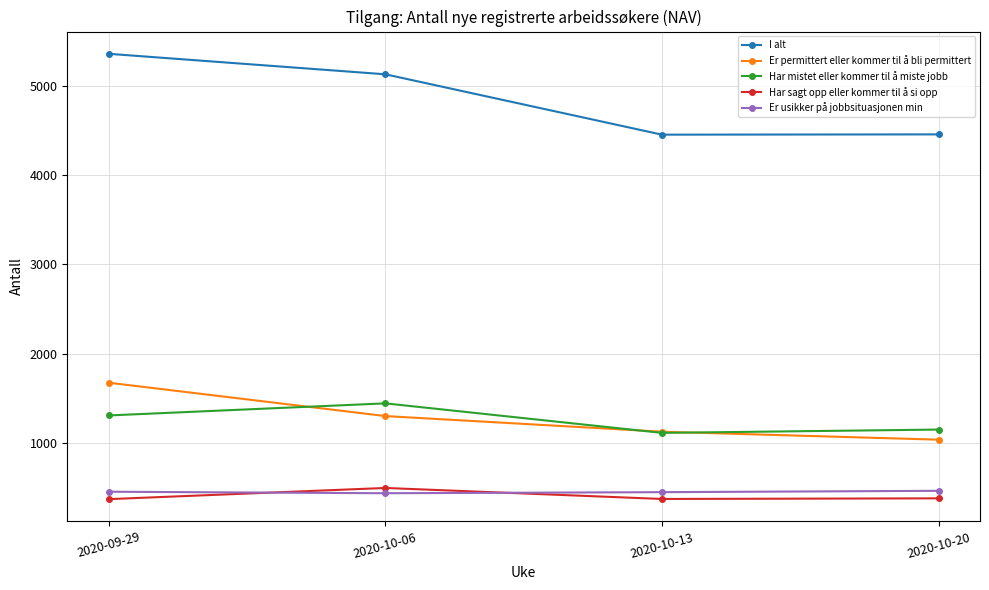

At how many categories does at least one series exceed 3980?

4